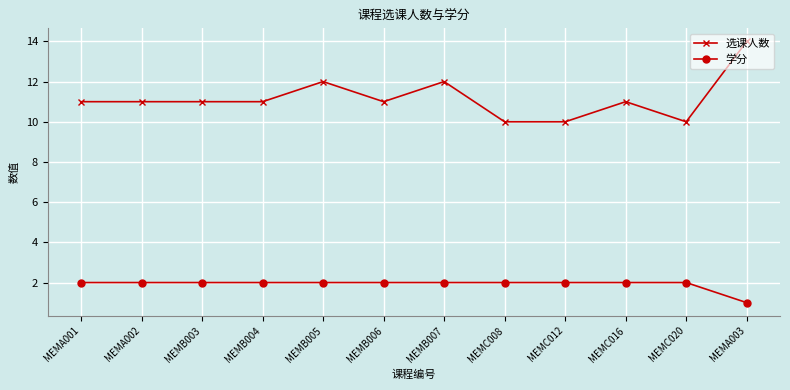

Which series has the widest spread of values?

选课人数